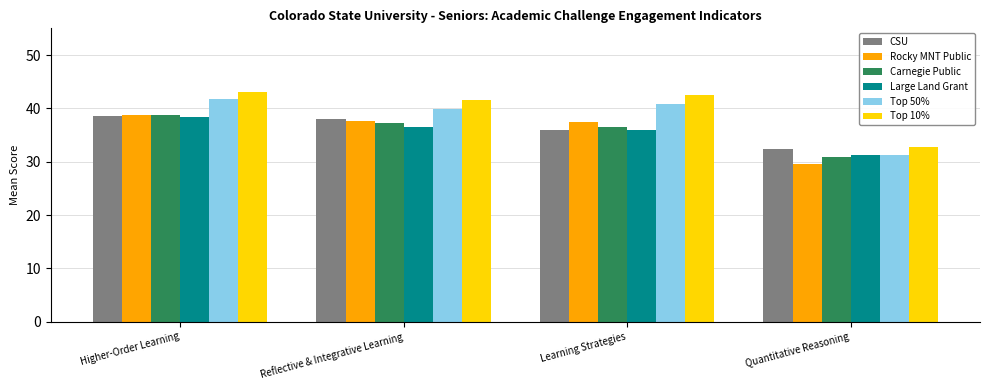

What is the difference between the second highest and minimum values in the Top 50% series?

9.5